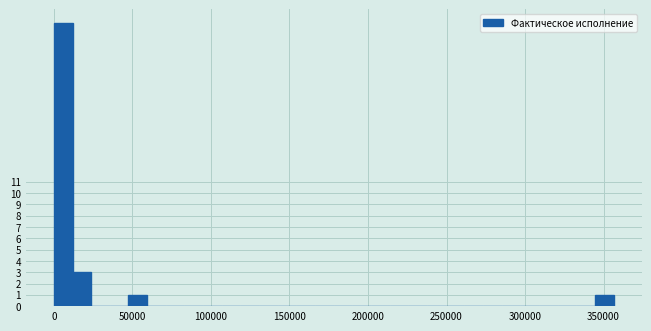

Read against the x-axis, roughly where is the centre of the tallest bar?

5000